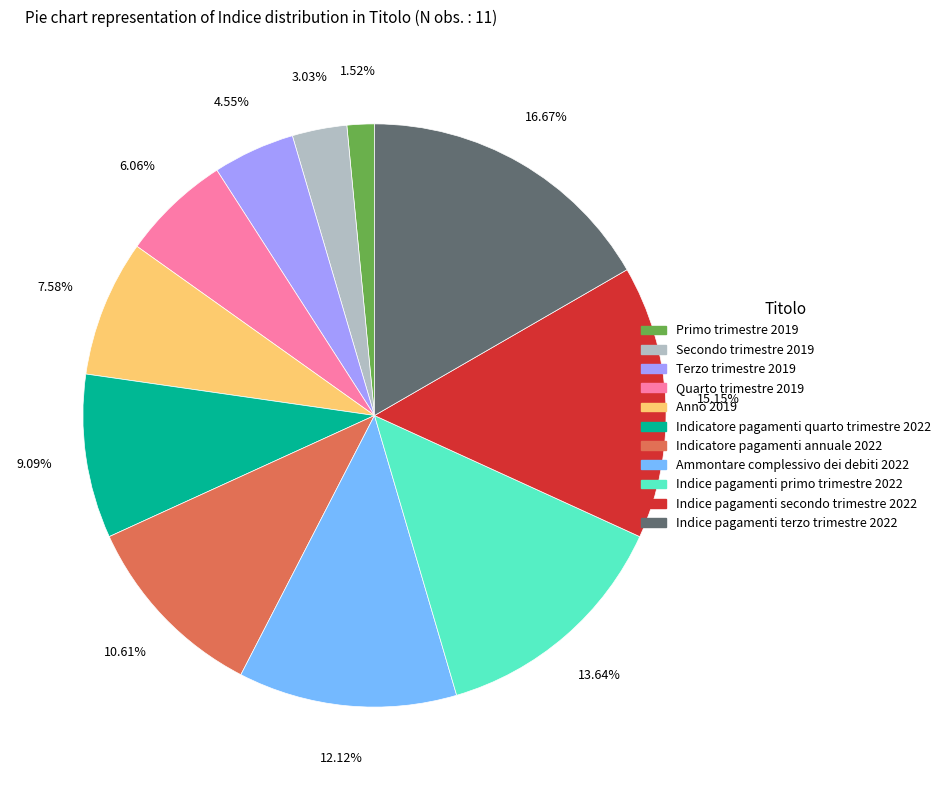

How many slices are in this pie chart?

11